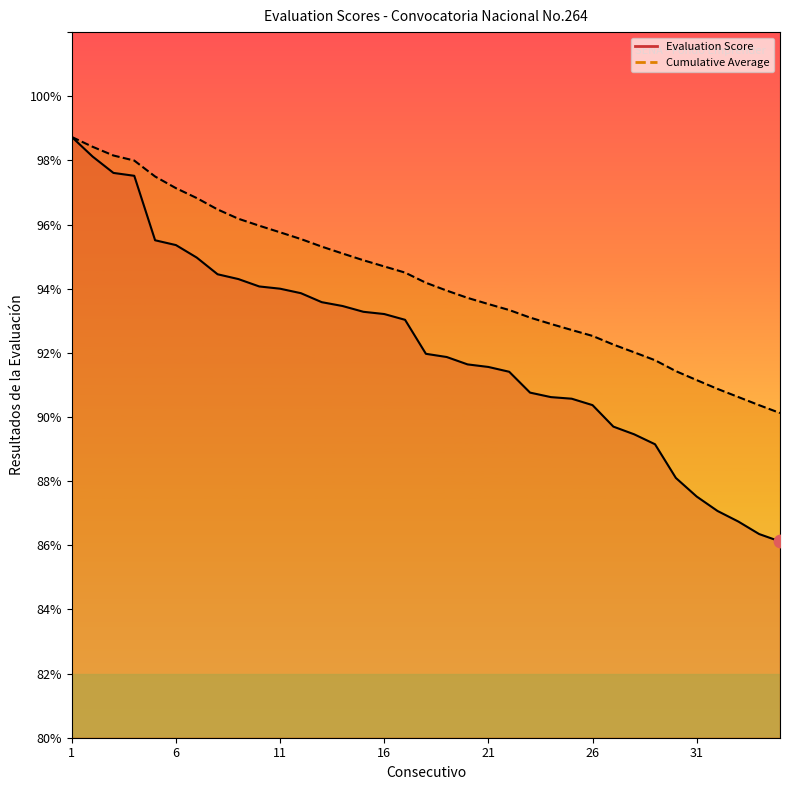

Which series contains the lowest Y value?

Evaluation Score